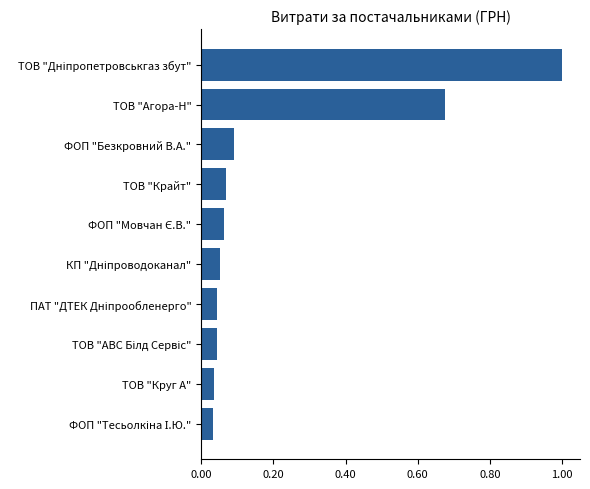

Is it true that the value at ТОВ "Крайт" is 0.1?

True